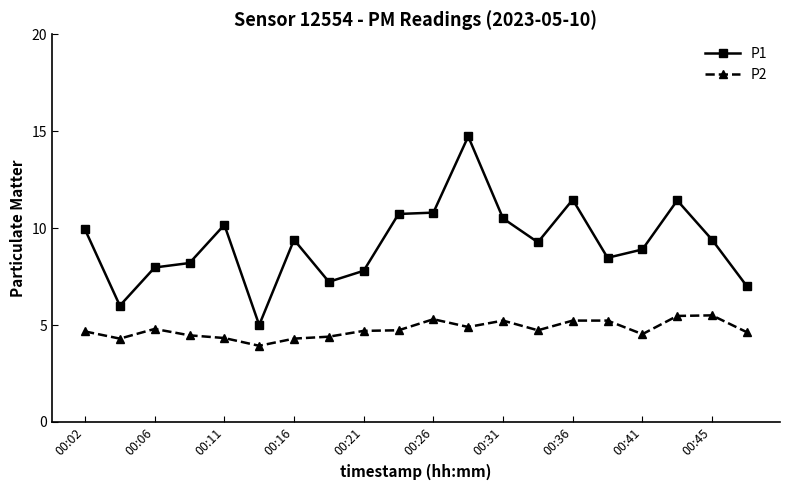

True or false: P1 and P2 cross at least once.

False